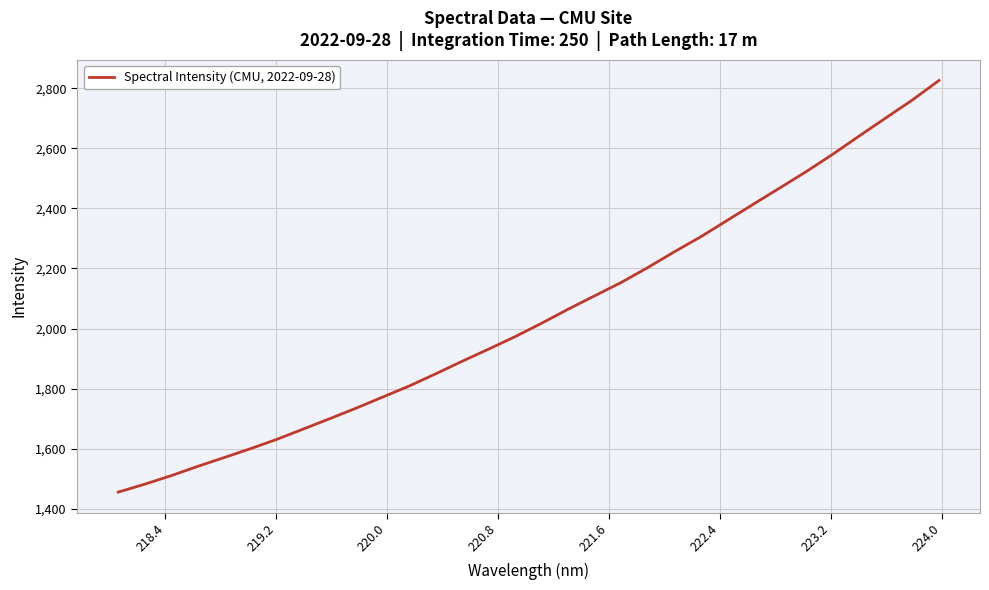

What is the greatest value displayed?

2825.7